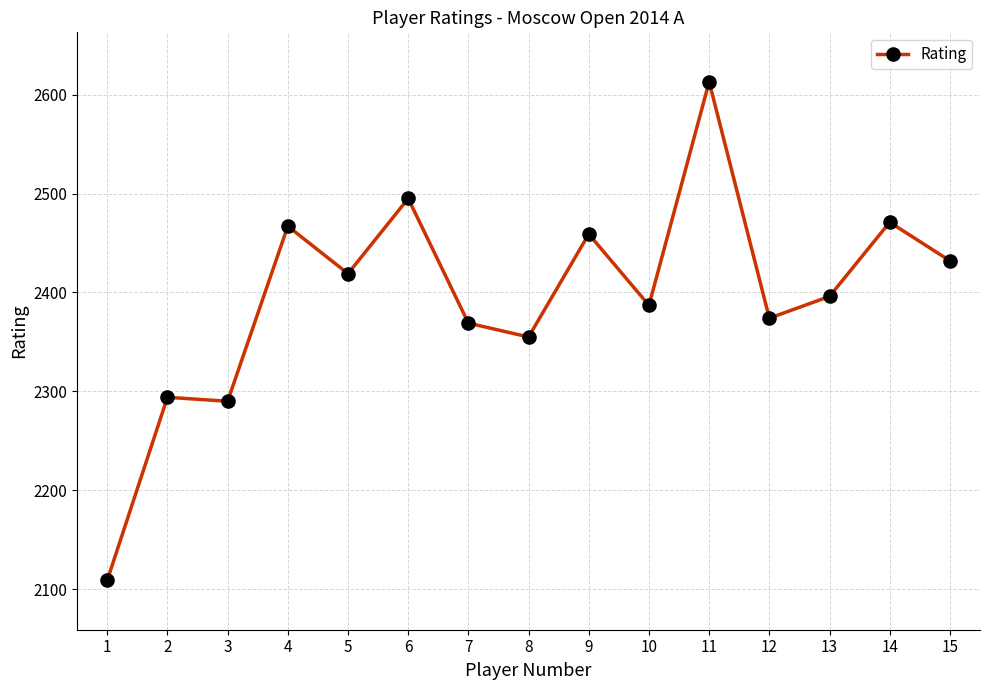

The chart shows a value of 3169 at 13. True or false?

False